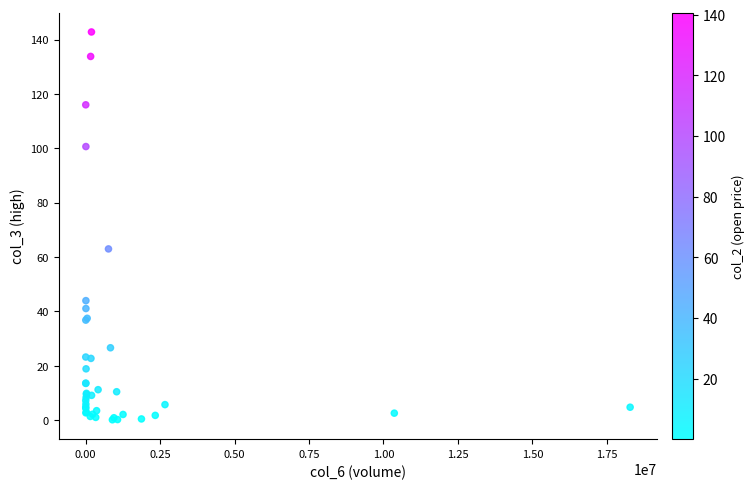

What Y value in the scatter plot is closest to 71?

63.0